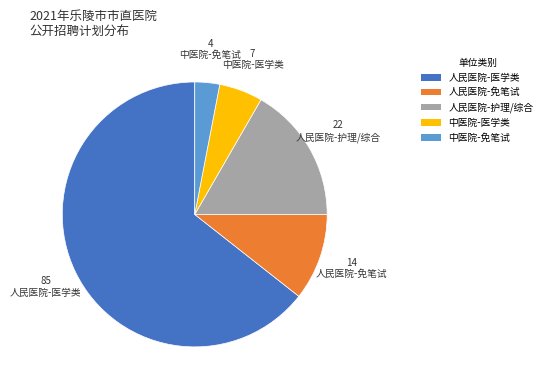

What is the smallest slice in the pie chart?

中医院-免笔试